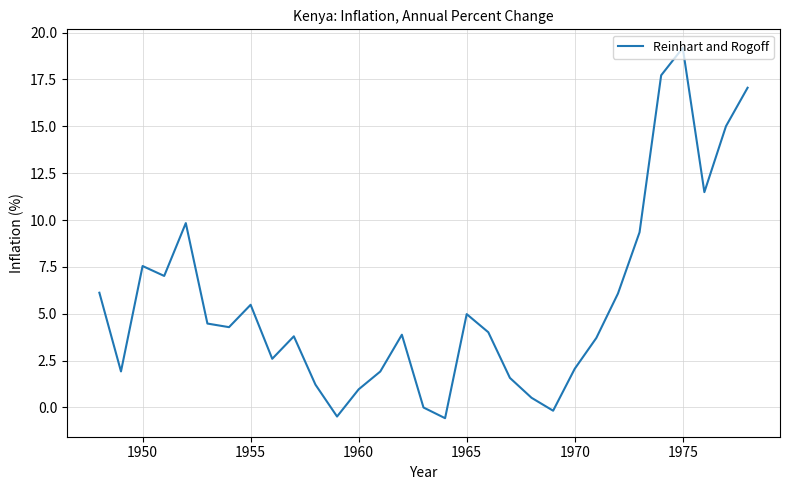

What is the maximum value shown in the chart?

19.2